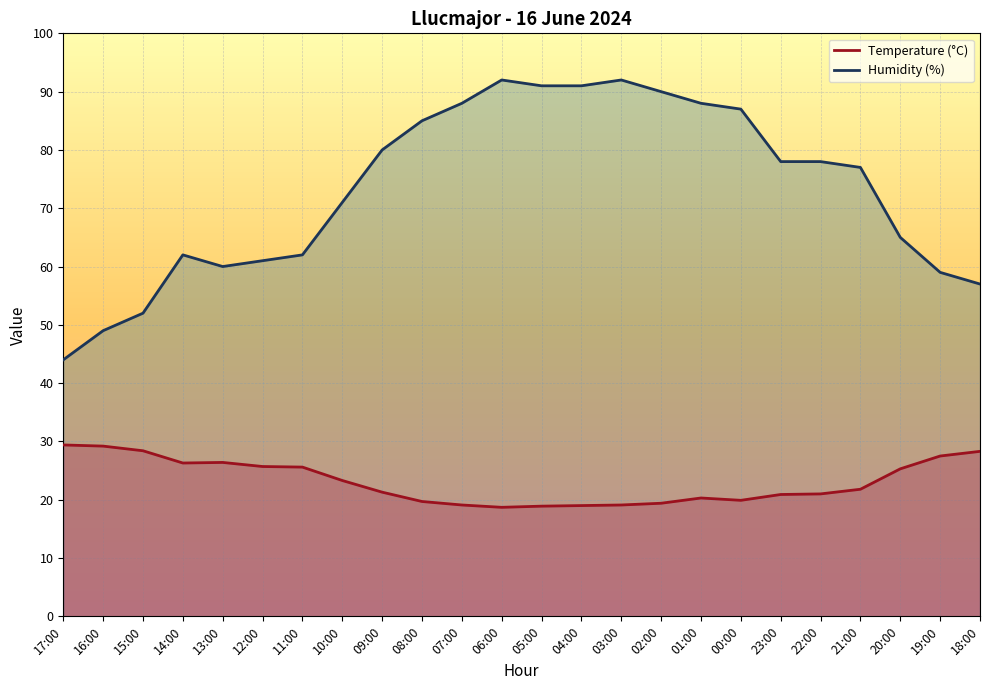

List the series in order of their overall mean, lowest first.

Temperature (°C), Humidity (%)